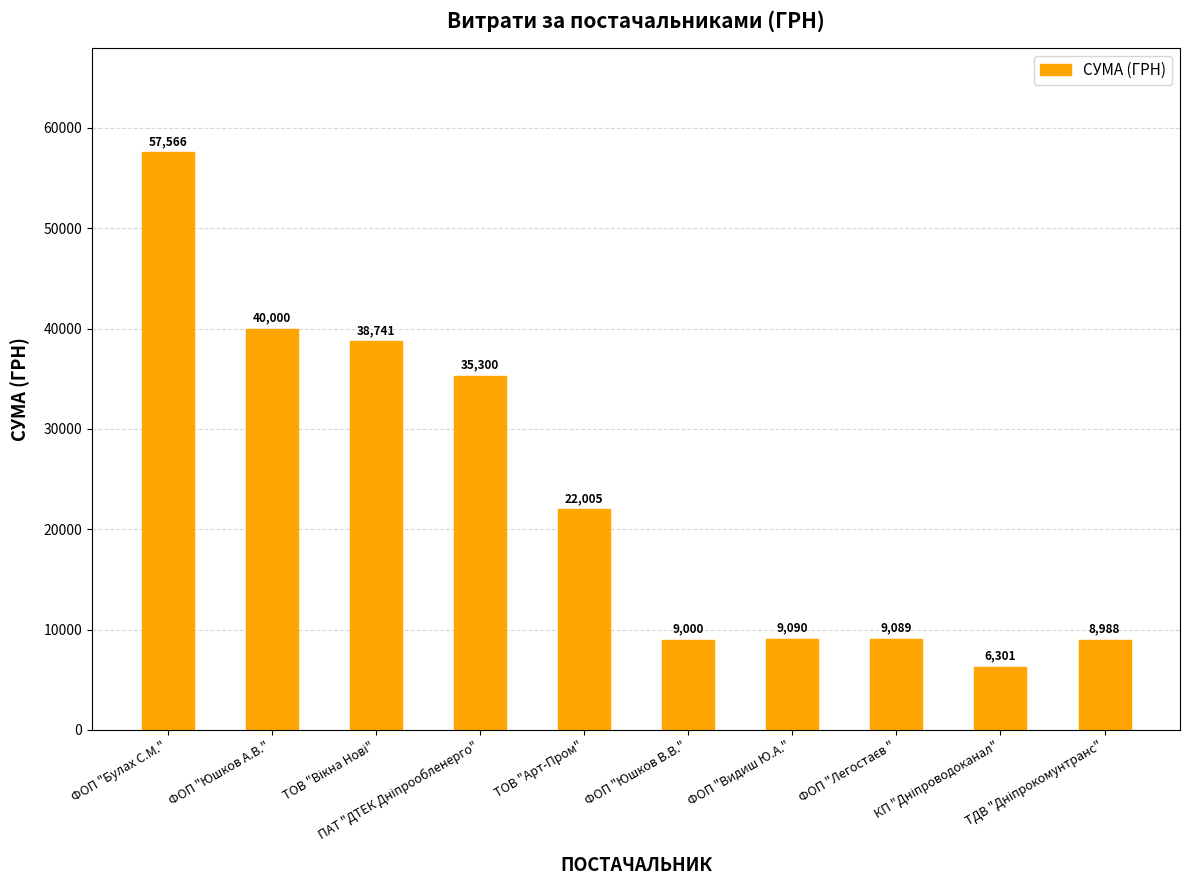

At which category does the chart reach its peak across all series?

ФОП "Булах С.М."